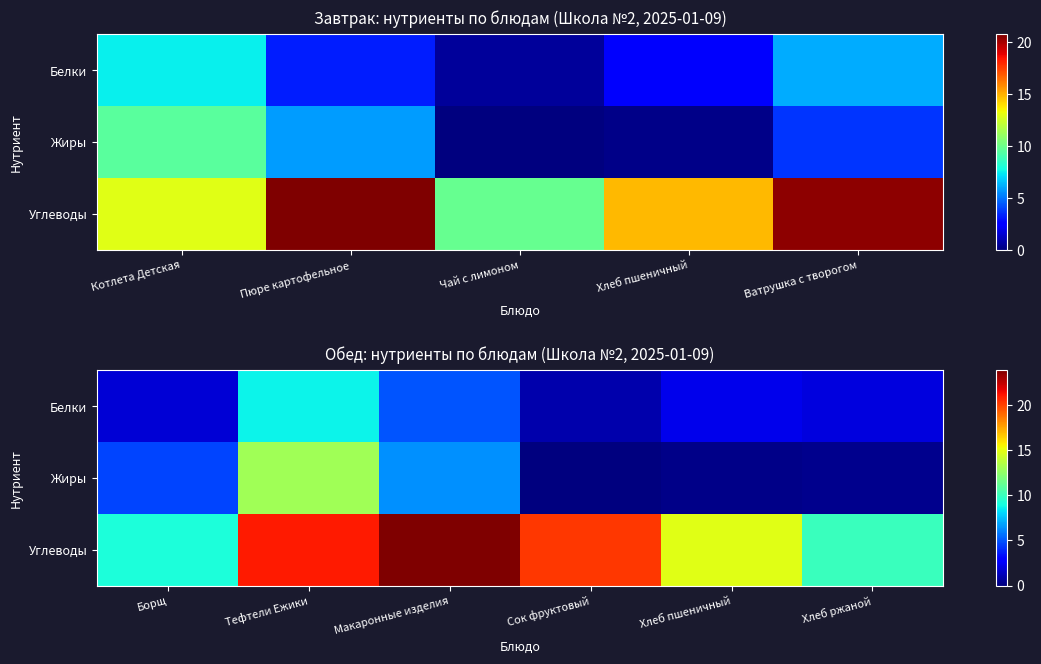

Where is Жиры nearest to the value 6?

Макаронные изделия